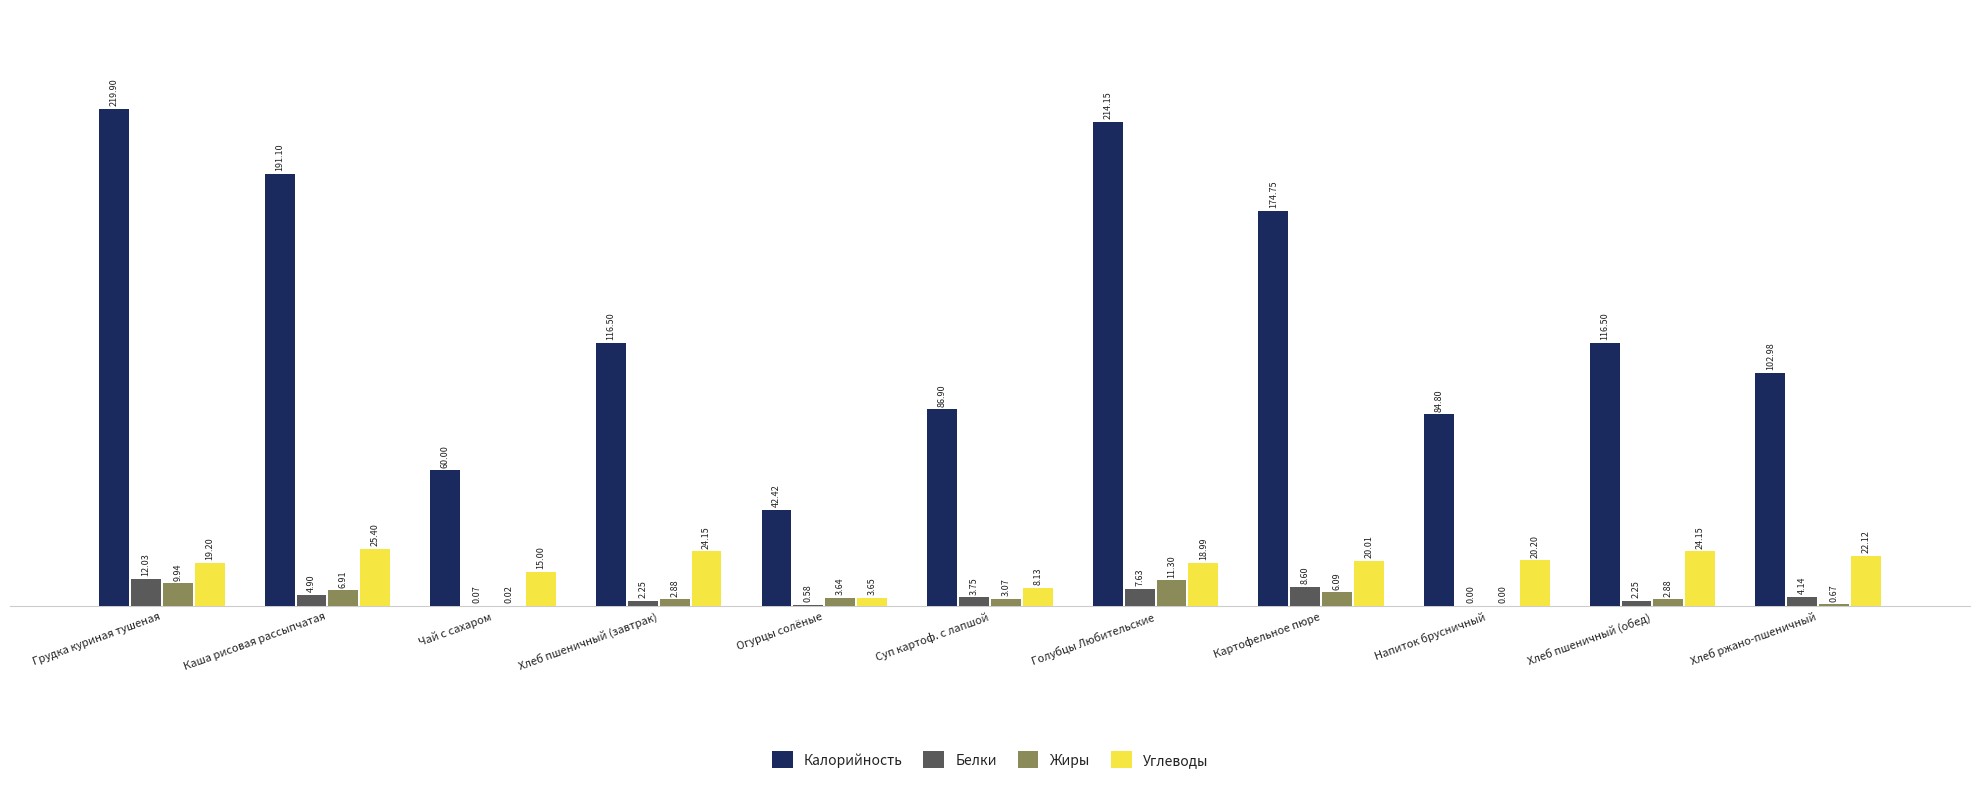

At which category is the sum across all series the highest?

Грудка куриная тушеная